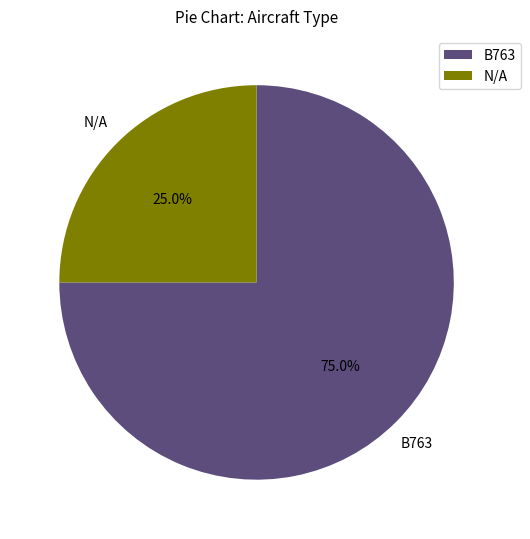

Which slice is the largest?

B763